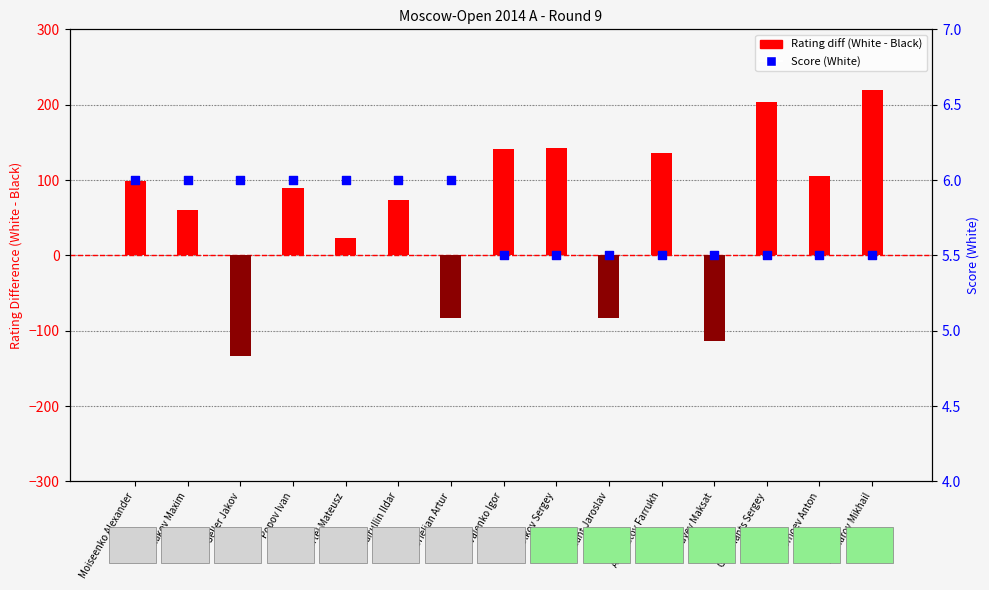

What are all the series names shown in the legend?

Rating diff (White - Black), Score (White)